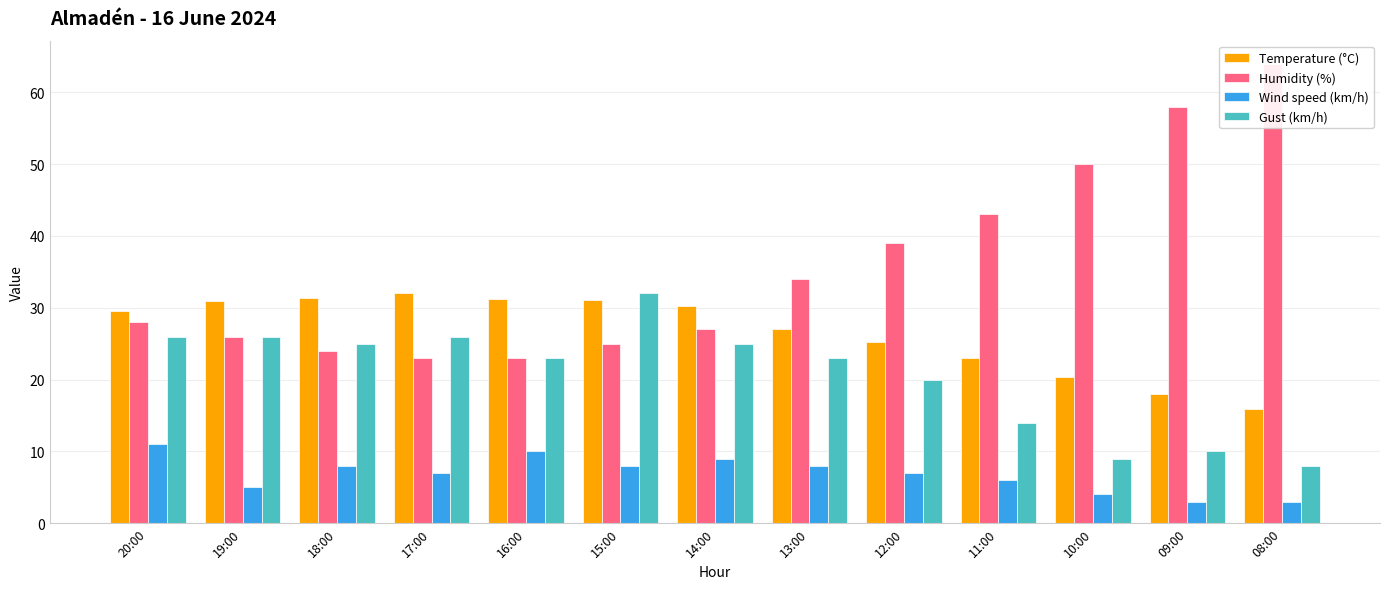

What is the greatest value displayed?

64.0